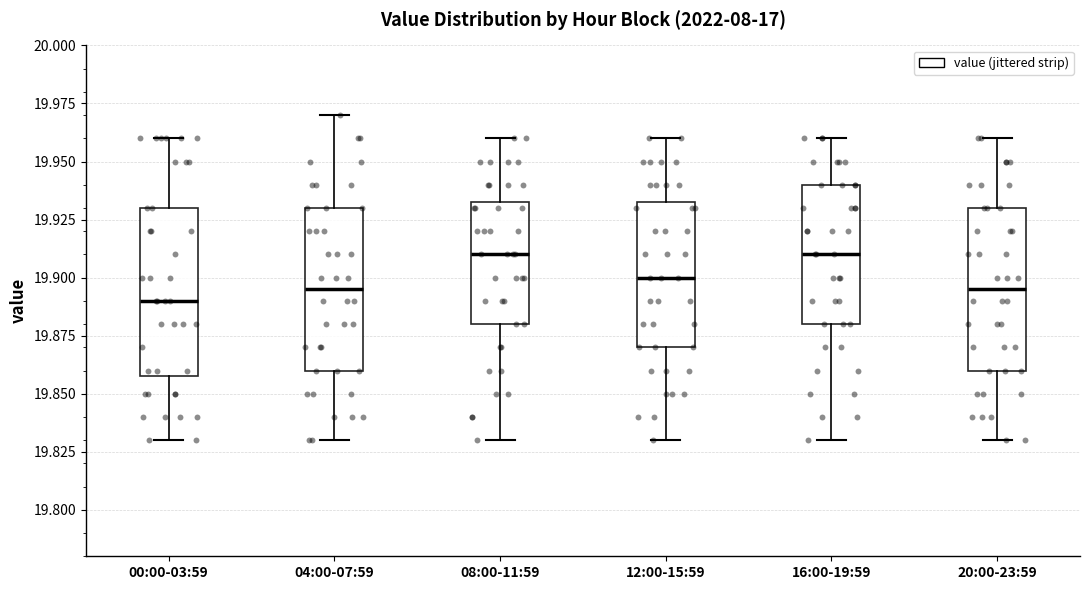

Reading left to right, read every box against the y-axis: the position of its median line, the range the box covers, and the ends of its whiskers. The values are not printed on the chart, so give them approximately, as read against the axis.

00:00-03:59: median 19.890, box 19.860 to 19.930, whiskers 19.830 to 19.960
04:00-07:59: median 19.895, box 19.860 to 19.930, whiskers 19.830 to 19.970
08:00-11:59: median 19.910, box 19.880 to 19.935, whiskers 19.830 to 19.960
12:00-15:59: median 19.900, box 19.870 to 19.935, whiskers 19.830 to 19.960
16:00-19:59: median 19.910, box 19.880 to 19.940, whiskers 19.830 to 19.960
20:00-23:59: median 19.895, box 19.860 to 19.930, whiskers 19.830 to 19.960